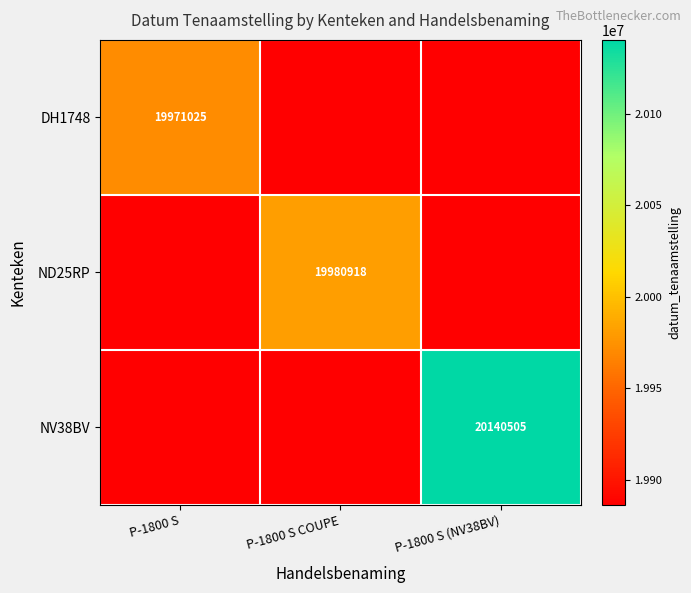

What is the difference between the ND25RP values at P-1800 S COUPE and P-1800 S (NV38BV)?

19980918